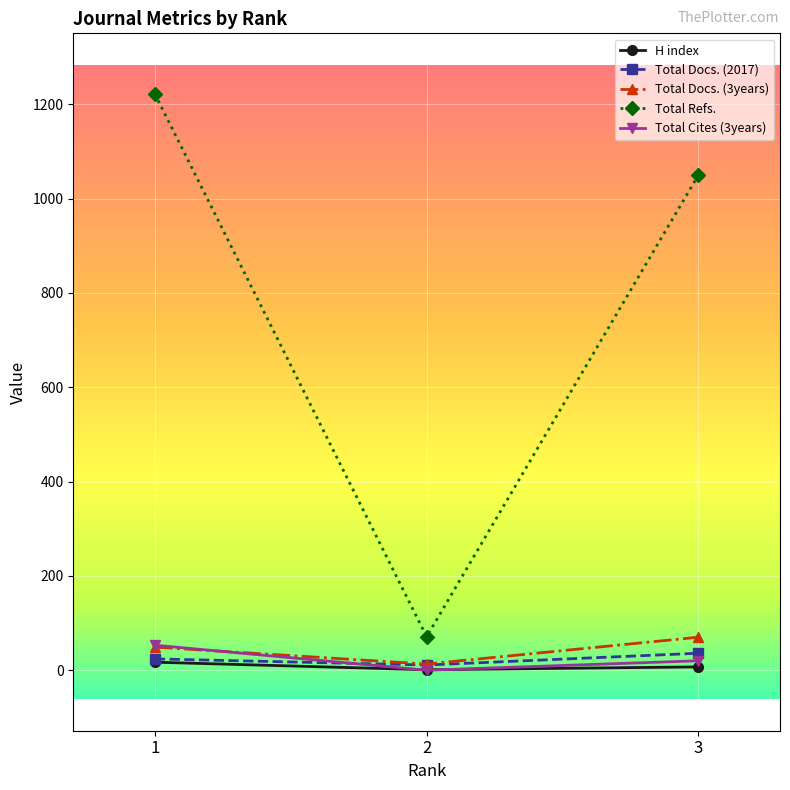

What are all the series names shown in the legend?

H index, Total Docs. (2017), Total Docs. (3years), Total Refs., Total Cites (3years)